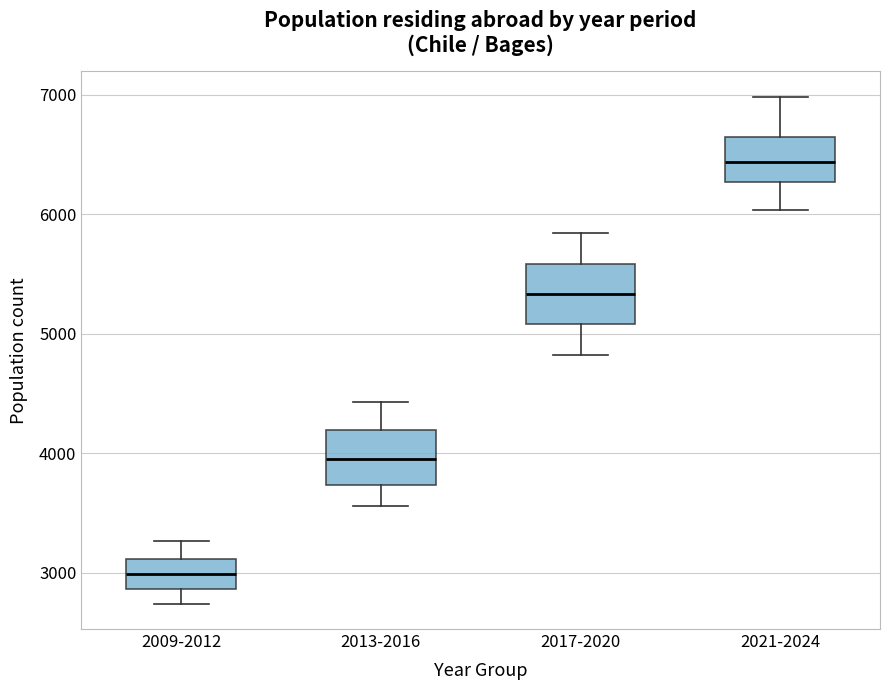

Where is the upper edge of the box for 2021-2024 on the y-axis? The values are not printed on the chart, so give them approximately, as read against the axis.

6600